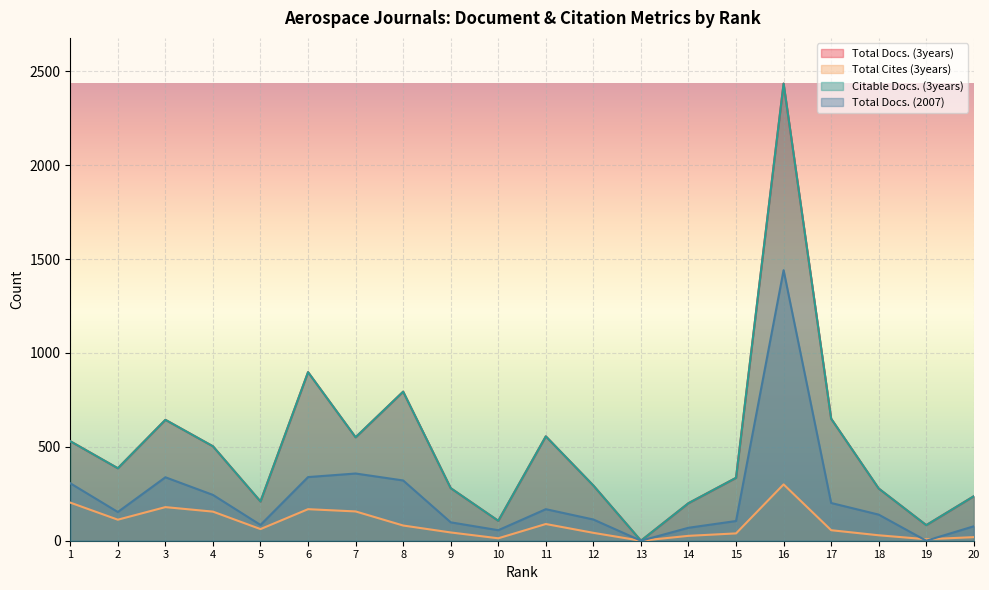

What is the spread (max minus min) of values at 4?

348